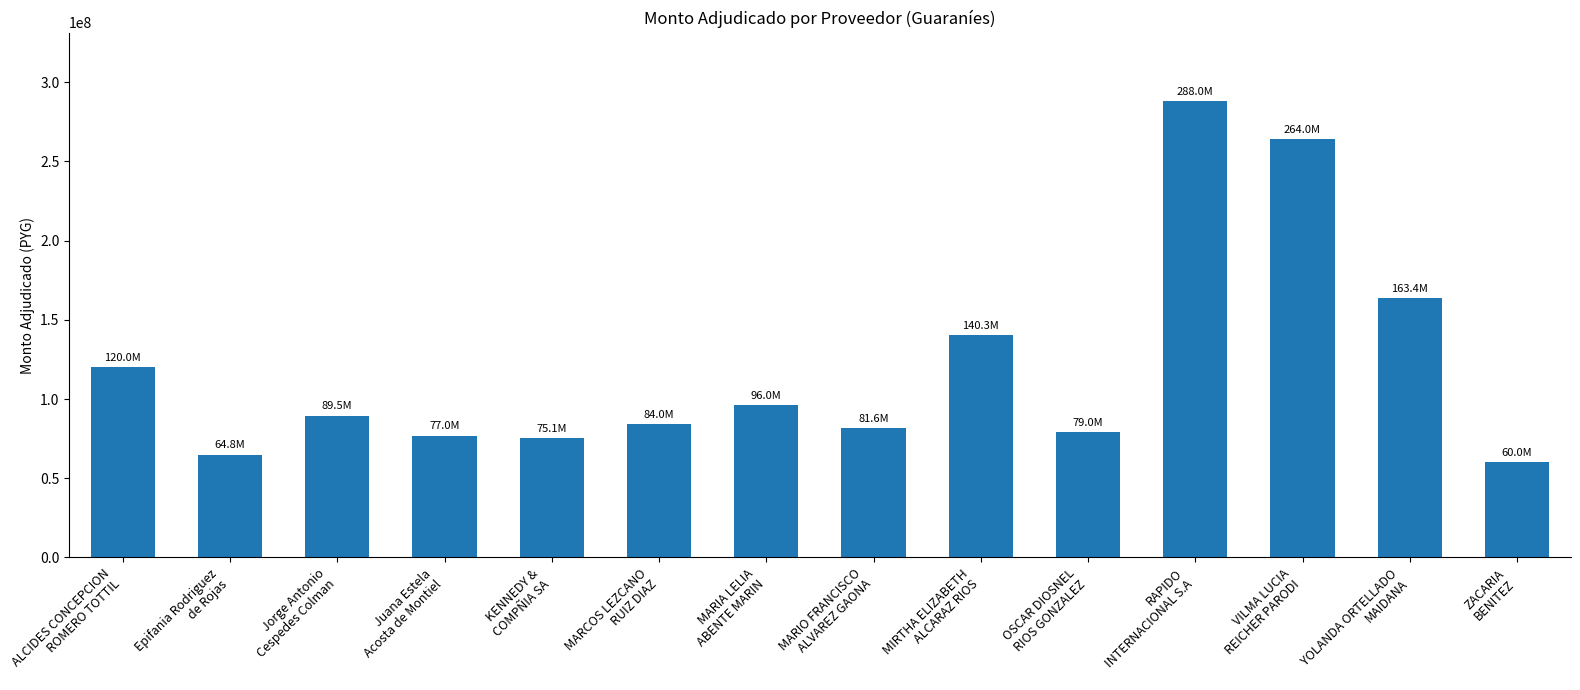

What is the average value?

120192000